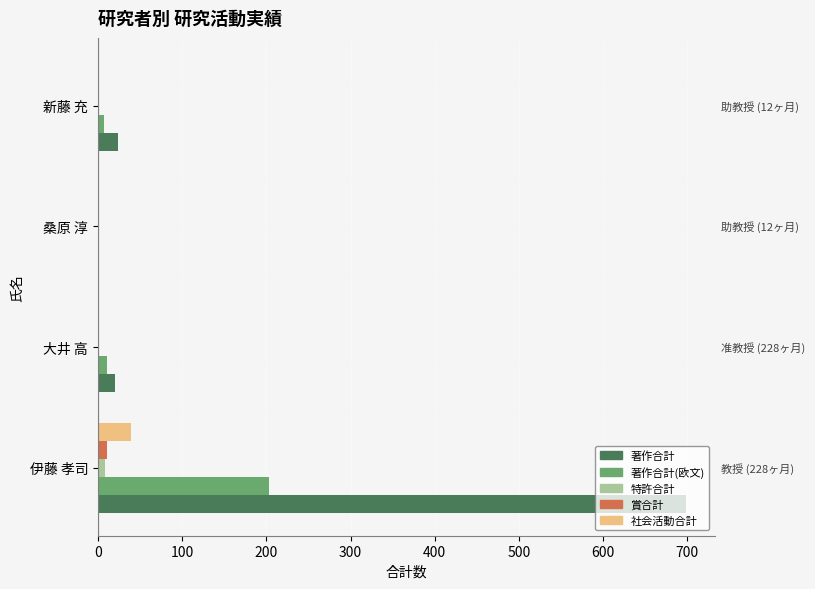

What is the highest value of the 著作合計 series?

698